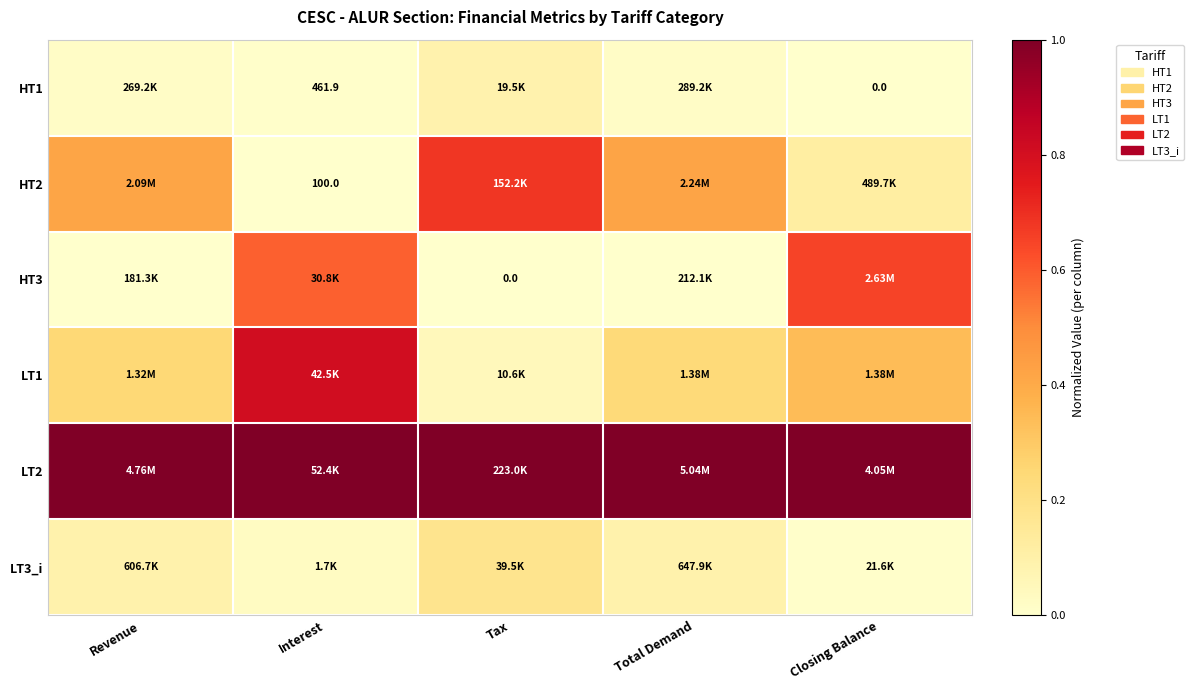

Is it true that HT1 equals 0.0 at Closing Balance?

True